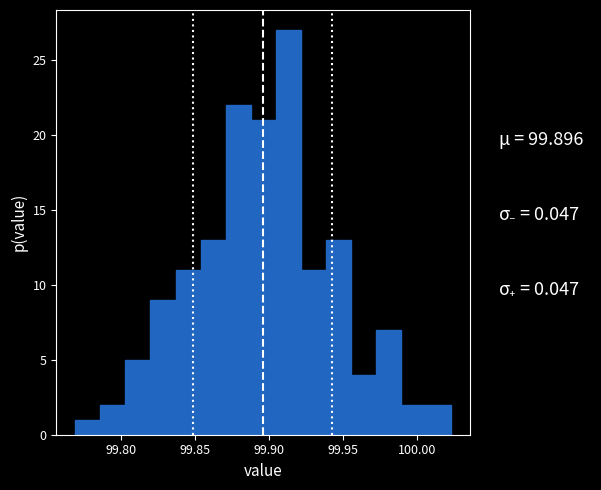

Read against the x-axis, roughly where is the centre of the tallest bar?

99.915